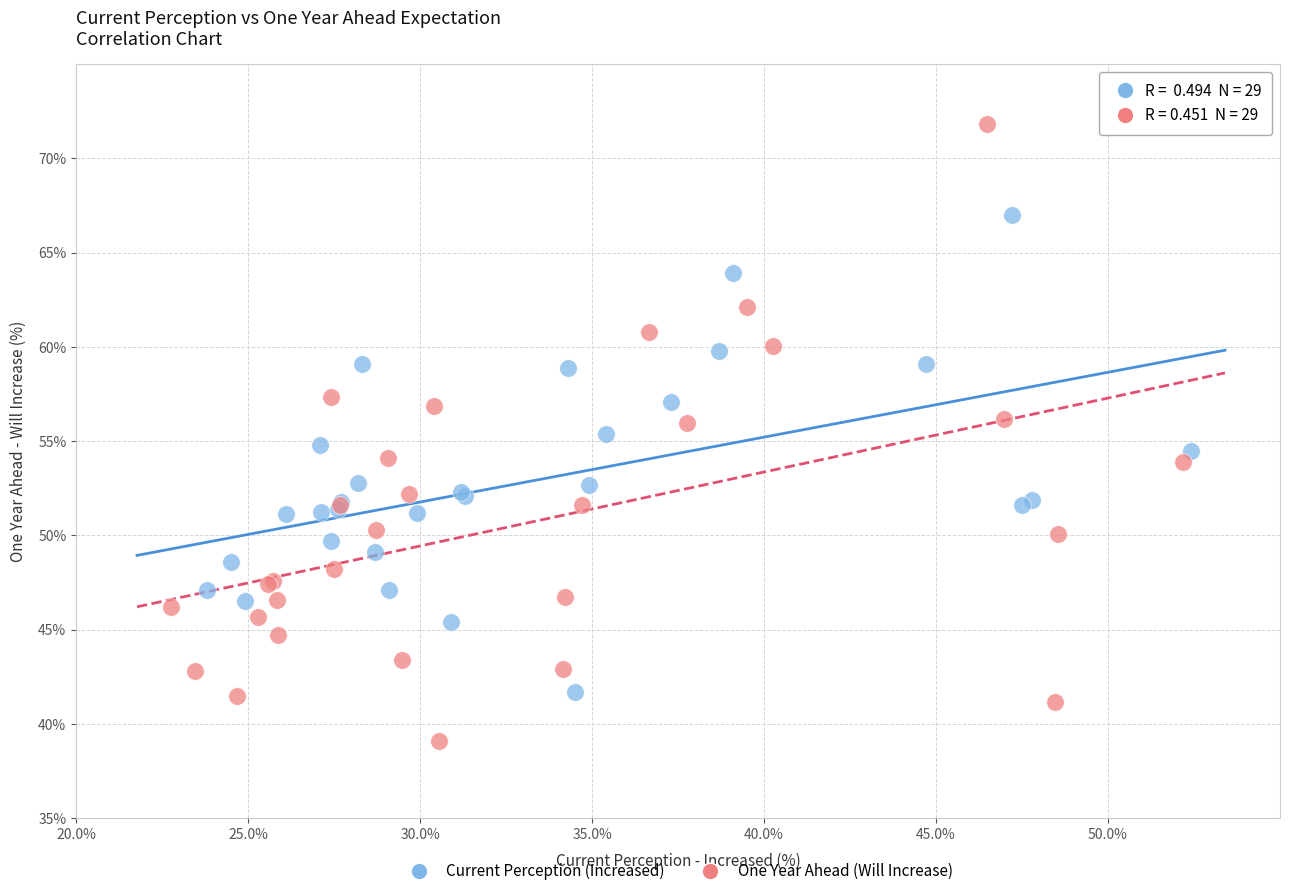

Which series contains the highest Y value?

One Year Ahead (Will Increase)